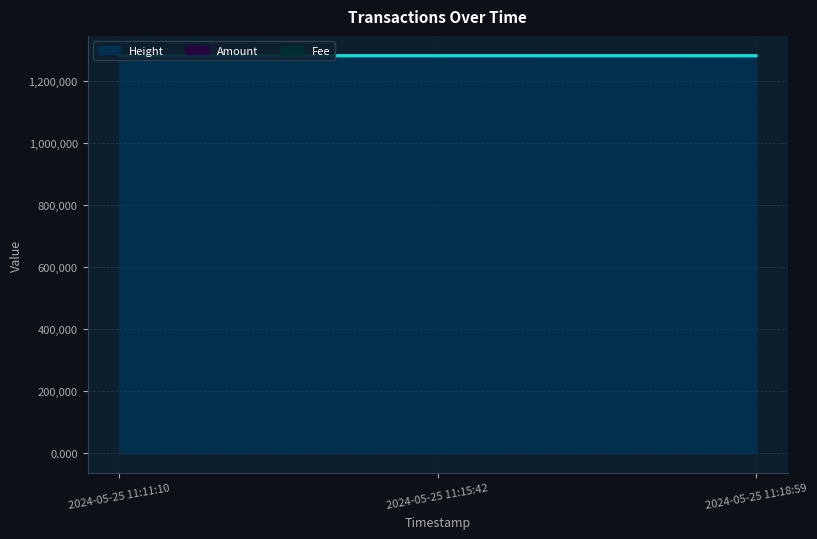

What is the difference between the maximum and minimum values in the Amount series?

126.0